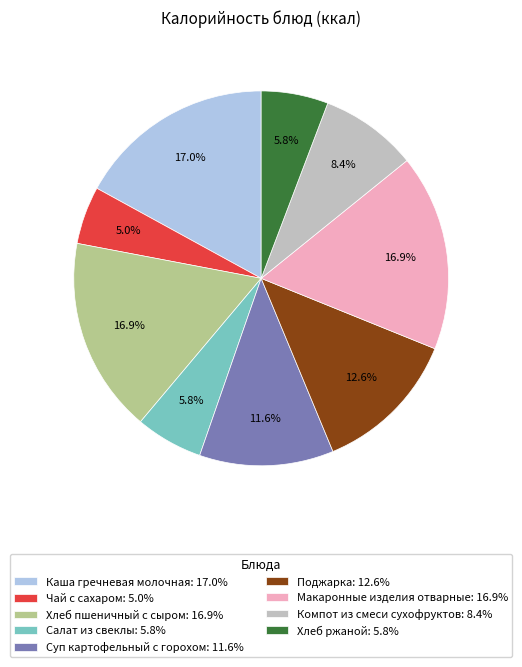

Combined, do Салат из свеклы and Хлеб пшеничный с сыром account for over 50%?

No